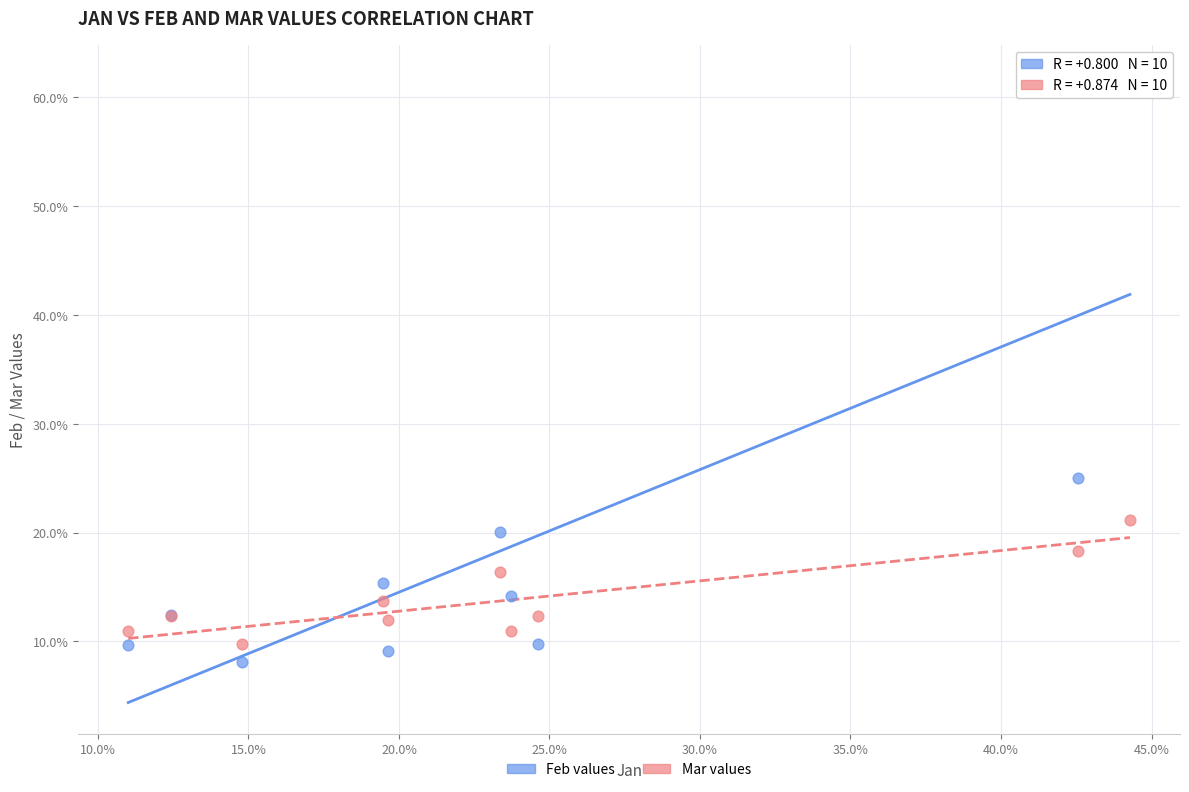

What are all the series names shown in the legend?

Feb values, Mar values